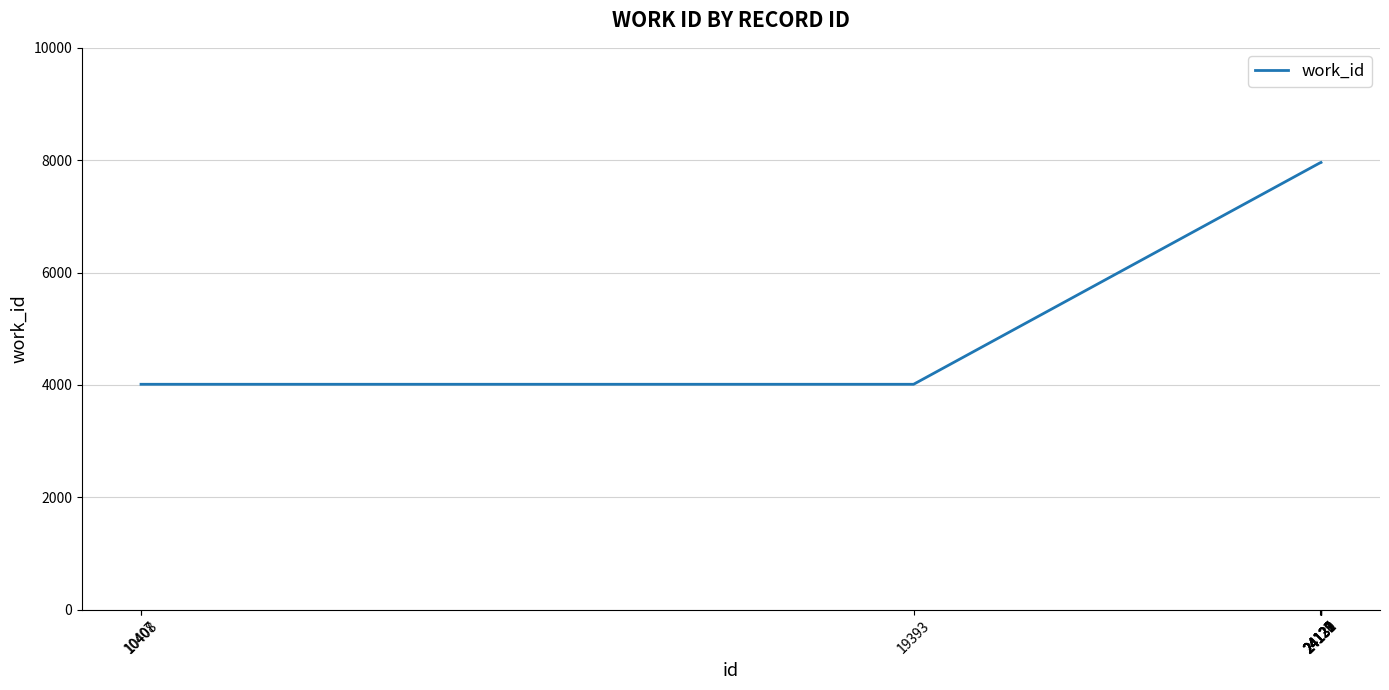

What is the smallest value displayed?

4010